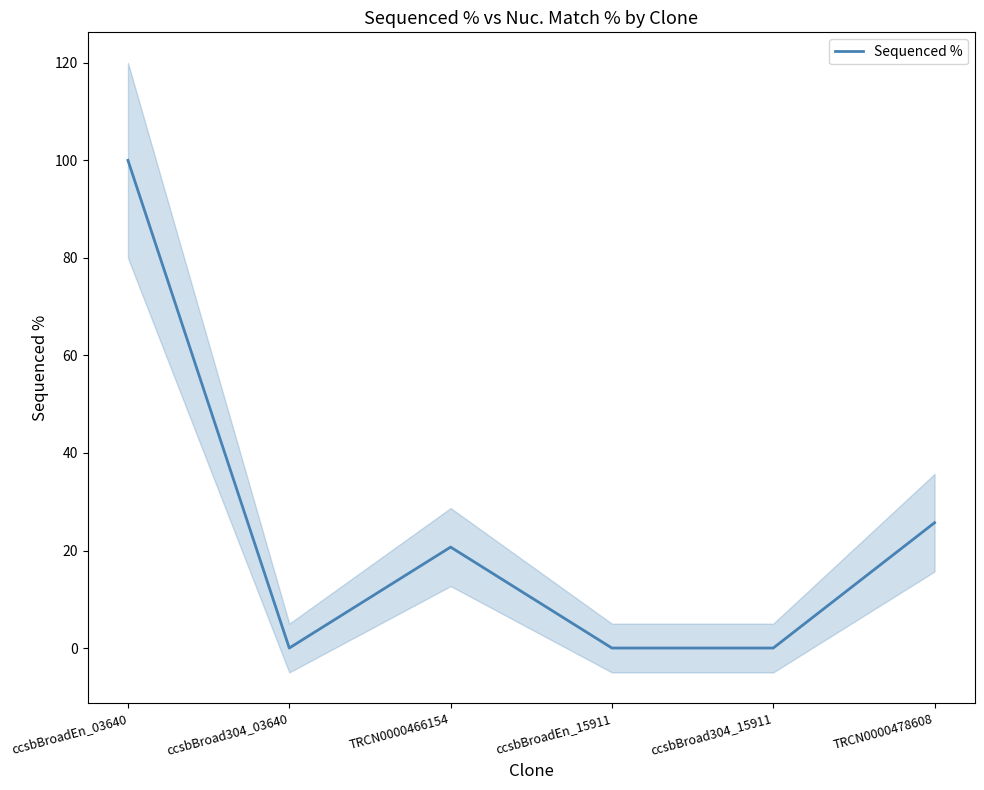

How many distinct data groups are displayed?

1